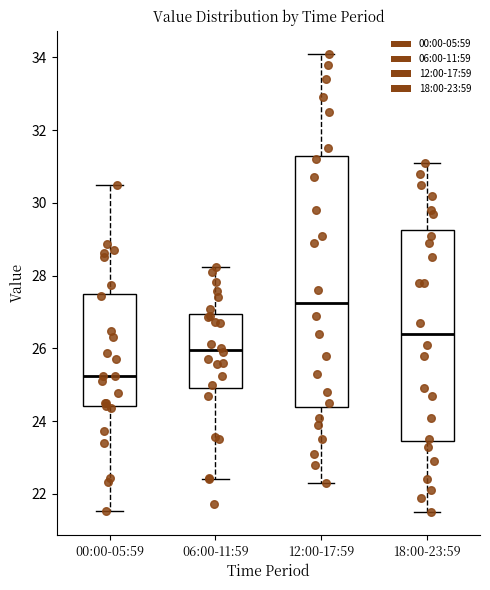

Reading left to right, read every box against the y-axis: the position of its median line, the range the box covers, and the ends of its whiskers. The values are not printed on the chart, so give them approximately, as read against the axis.

00:00-05:59: median 25.2, box 24.4 to 27.6, whiskers 21.6 to 30.6
06:00-11:59: median 26.0, box 25.0 to 27.0, whiskers 22.4 to 28.2
12:00-17:59: median 27.2, box 24.4 to 31.2, whiskers 22.4 to 34.2
18:00-23:59: median 26.4, box 23.4 to 29.2, whiskers 21.6 to 31.2